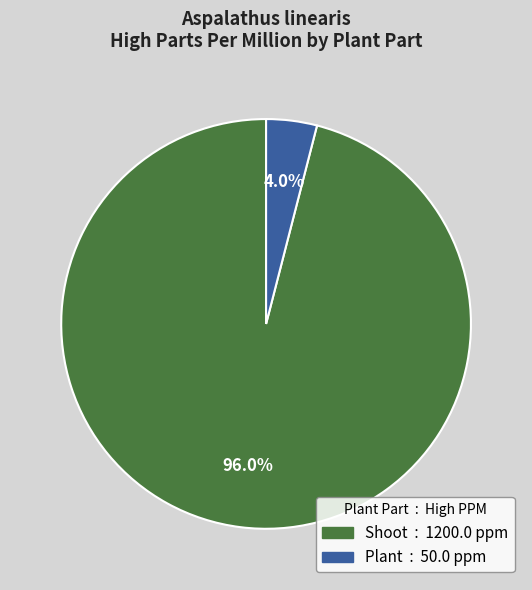

Is the sum of Plant and Shoot greater than half?

Yes